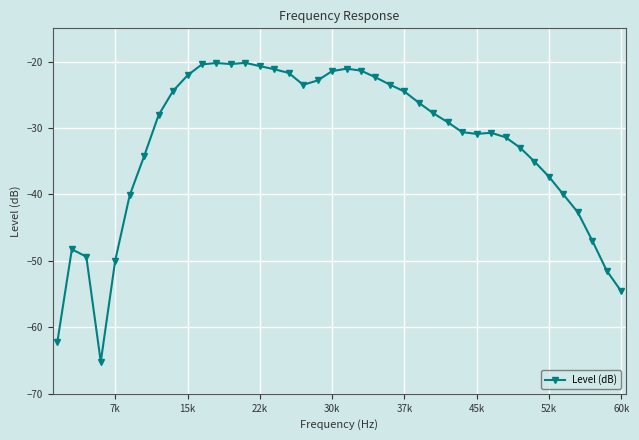

True or false: there are more than 2 points higher than both neighbors.

True